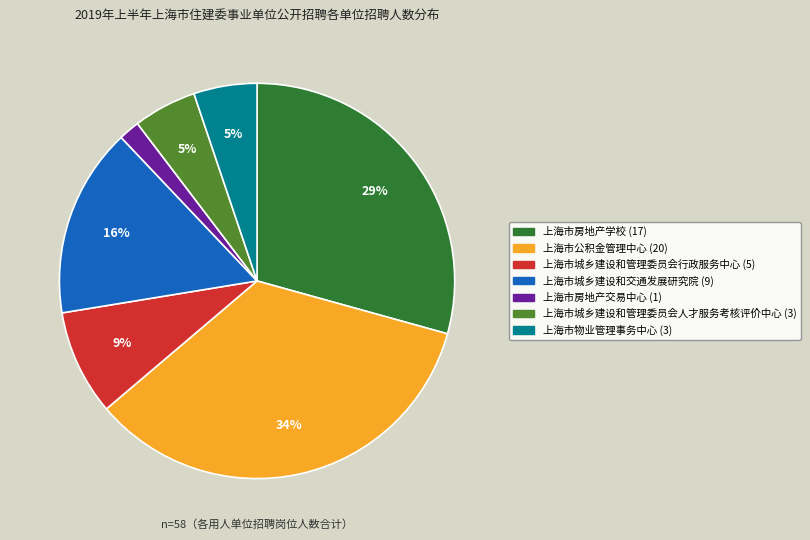

How many slices are in this pie chart?

7